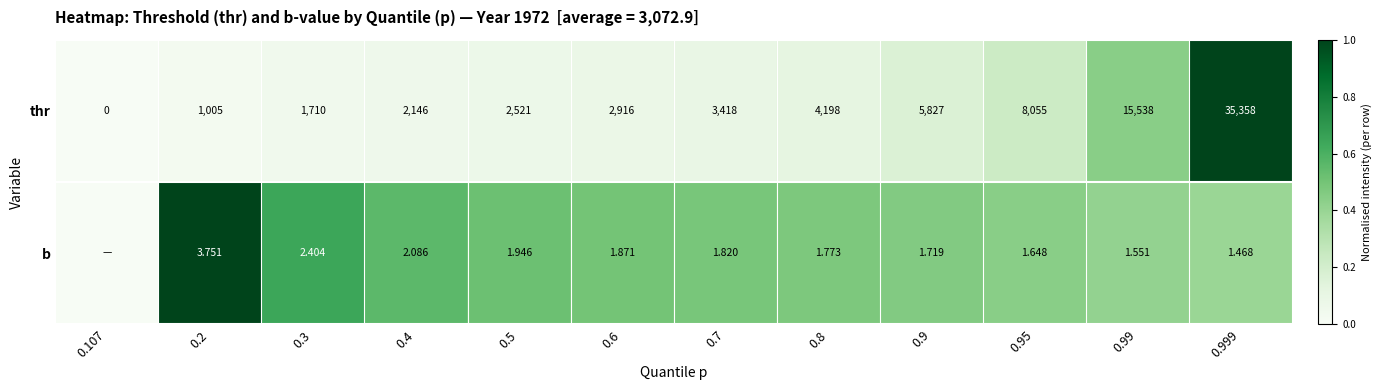

What is the difference between the highest and lowest values at 0.2?

1001.2